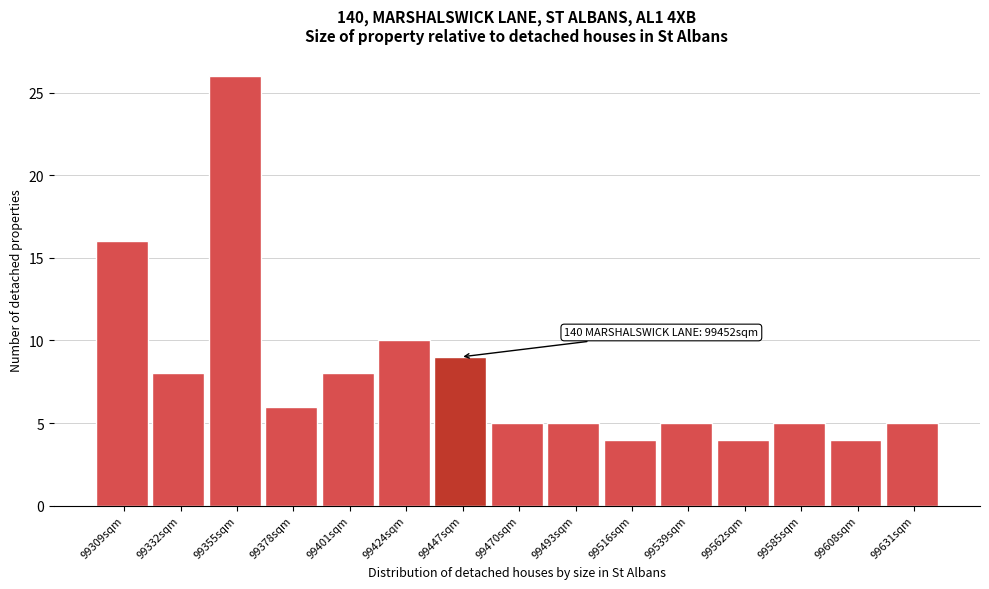

Reading left to right, list all the values displayed in this chart.

16	8	26	6	8	10	9	5	5	4	5	4	5	4	5